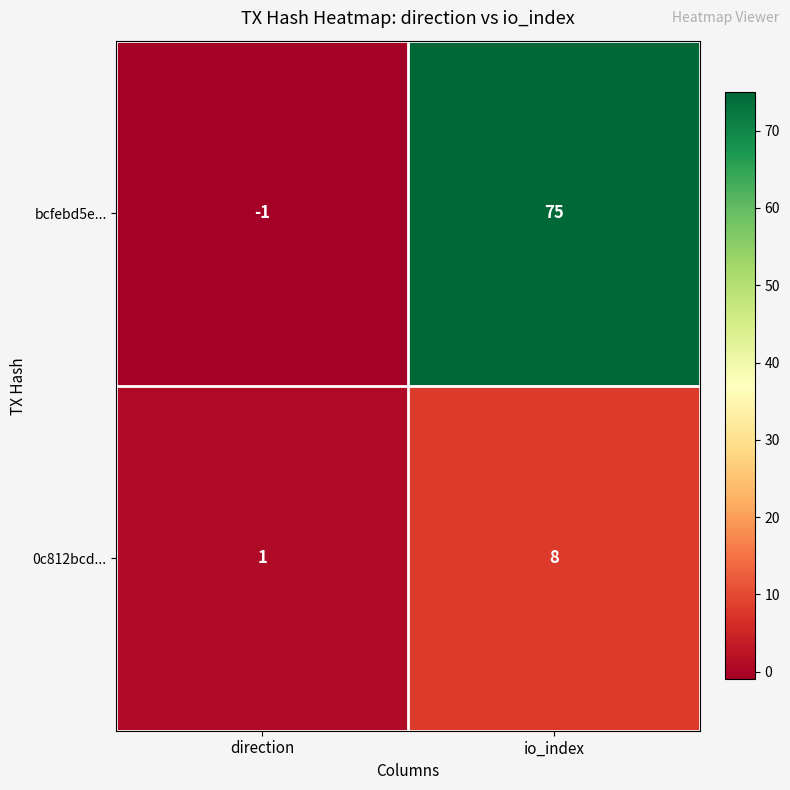

Reading left to right, list all the values displayed in this chart.

bcfebd5e...: direction=-1	io_index=75
0c812bcd...: direction=1	io_index=8